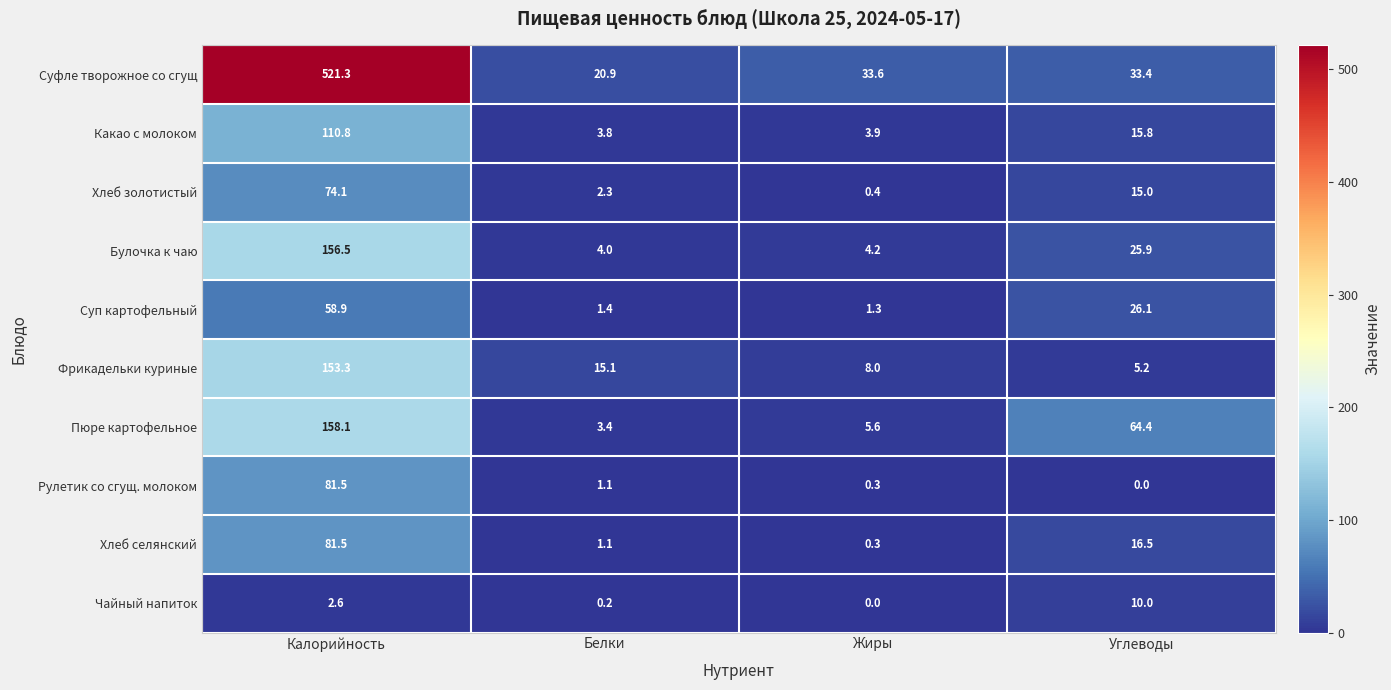

At which label does Суфле творожное со сгущ first exceed 33?

Калорийность